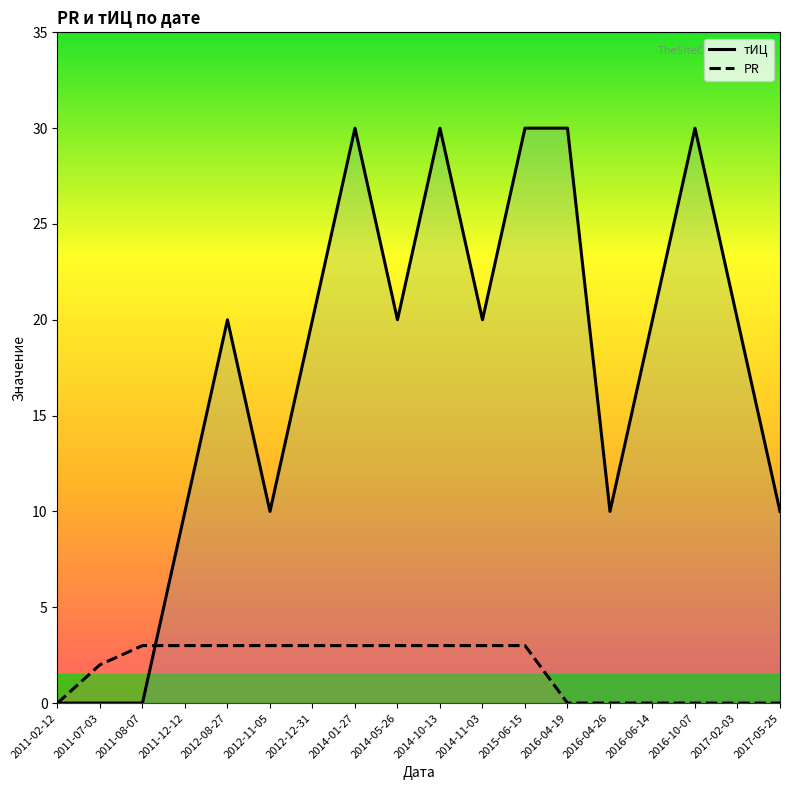

Reading left to right, what are all the values shown in this chart?

тИЦ: 0	0	0	10	20	10	20	30	20	30	20	30	30	10	20	30	20	10
PR: 0	2	3	3	3	3	3	3	3	3	3	3	0	0	0	0	0	0